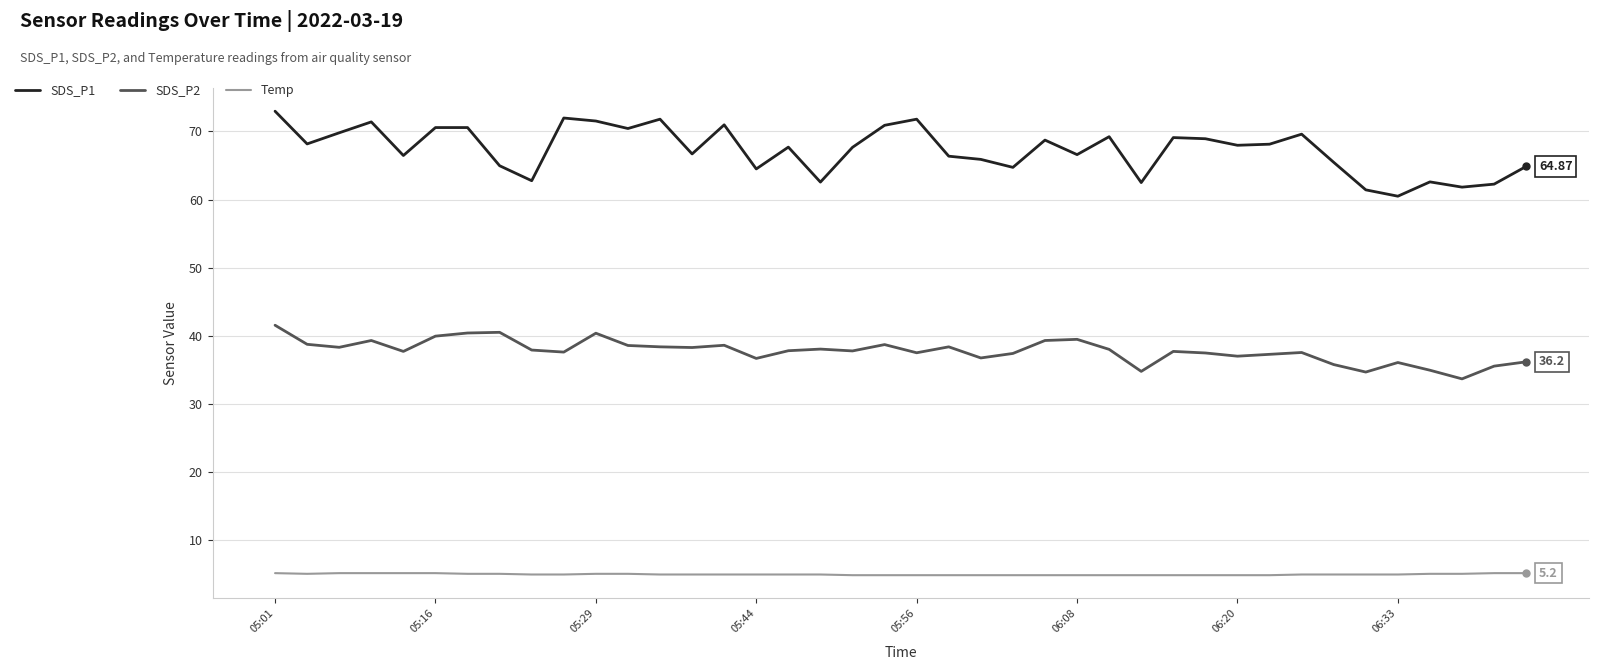

Which series has the widest spread of values?

SDS_P1